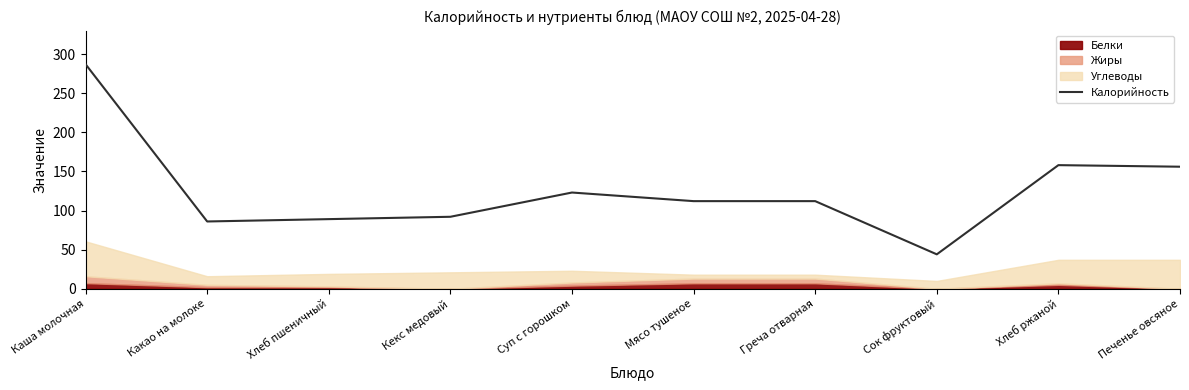

Which category has the lowest value in the Калорийность series?

Сок фруктовый